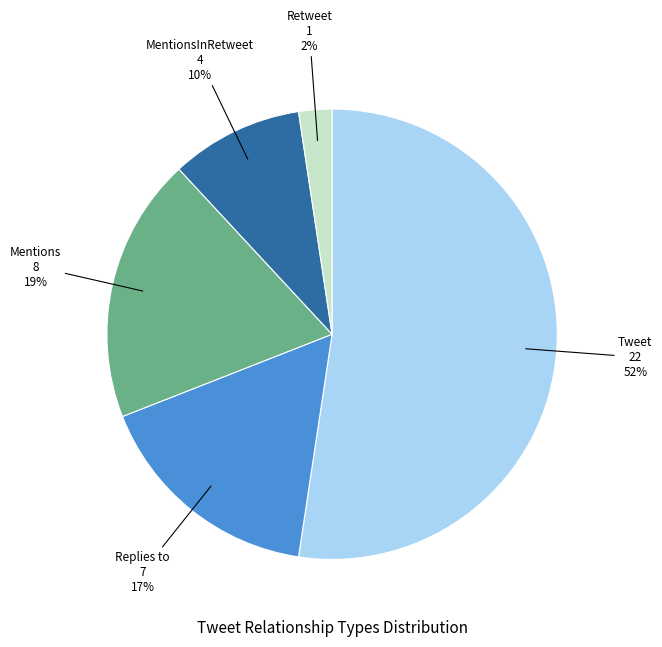

To the nearest percent, what is the difference between the largest and smallest slice percentages?

50%